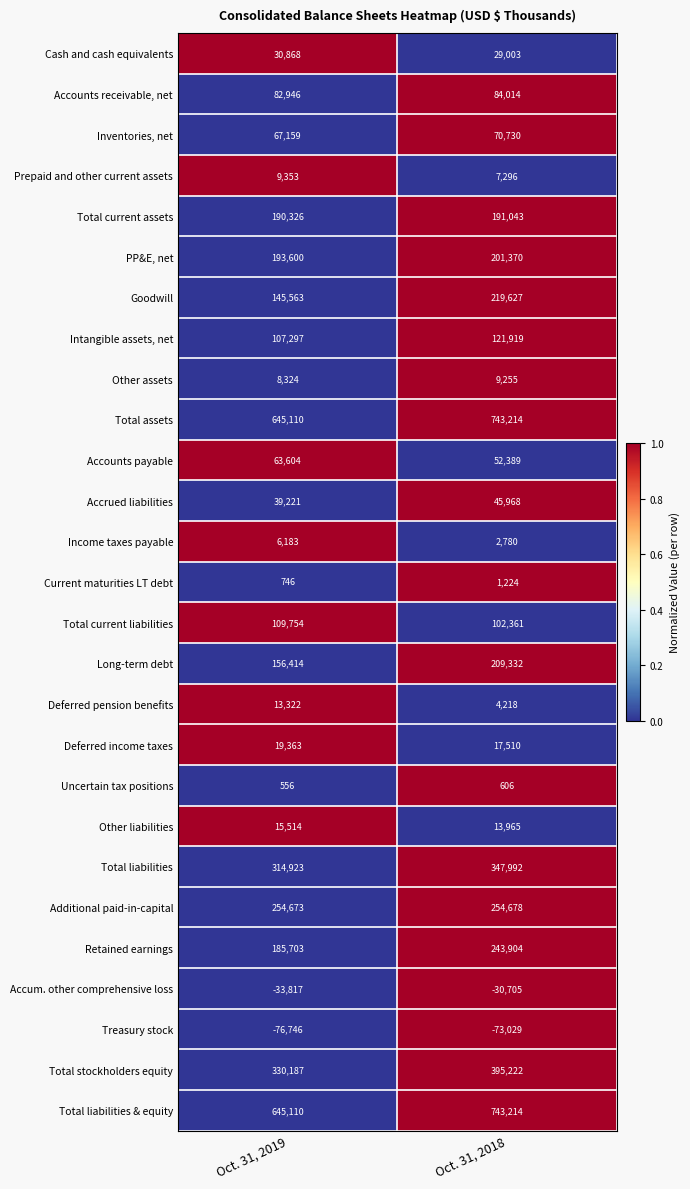

What is the difference between the maximum and minimum values in the Accum. other comprehensive loss series?

3112